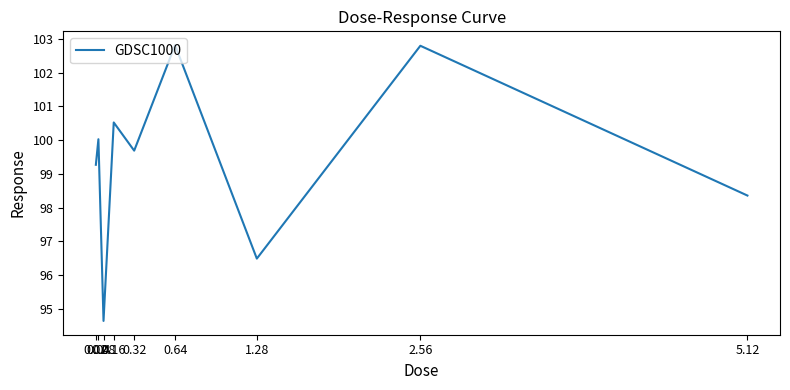

The value at 5.12 is 98.4. True or false?

True